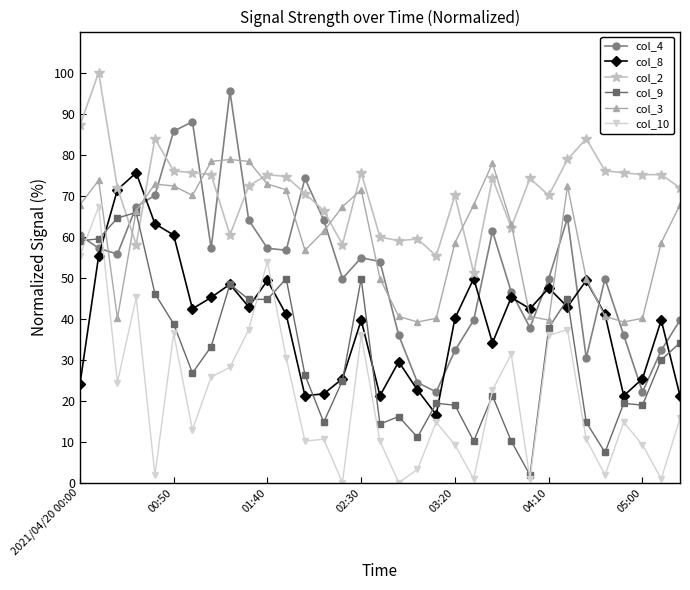

What is the difference between the maximum and minimum values in the col_8 series?

59.0